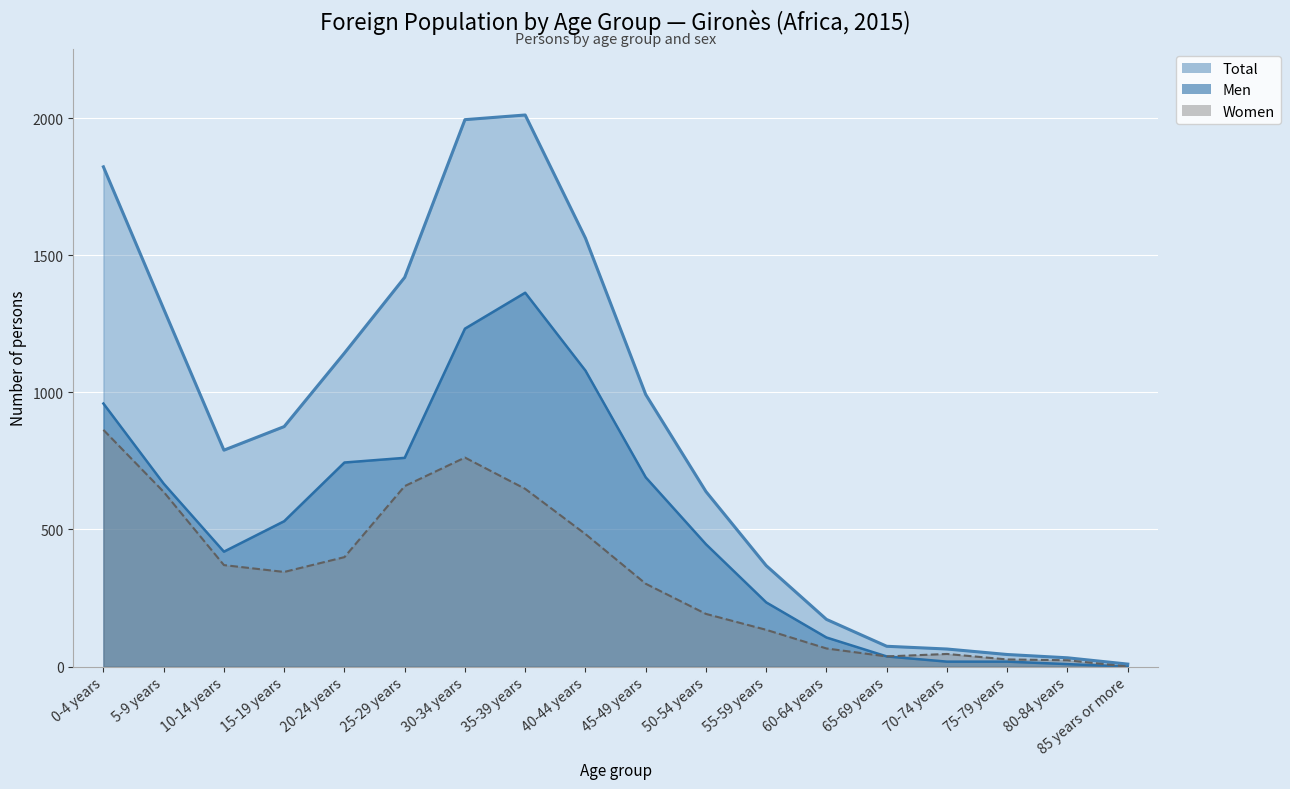

Reading left to right, what are all the values shown in this chart?

Men: 959	667	419	530	744	761	1232	1363	1079	690	446	234	106	37	18	18	9	0
Women: 863	637	370	345	399	658	762	648	483	302	192	134	66	37	46	26	23	0
Total: 1822	1304	789	875	1143	1419	1994	2011	1562	992	638	368	172	74	64	44	32	9